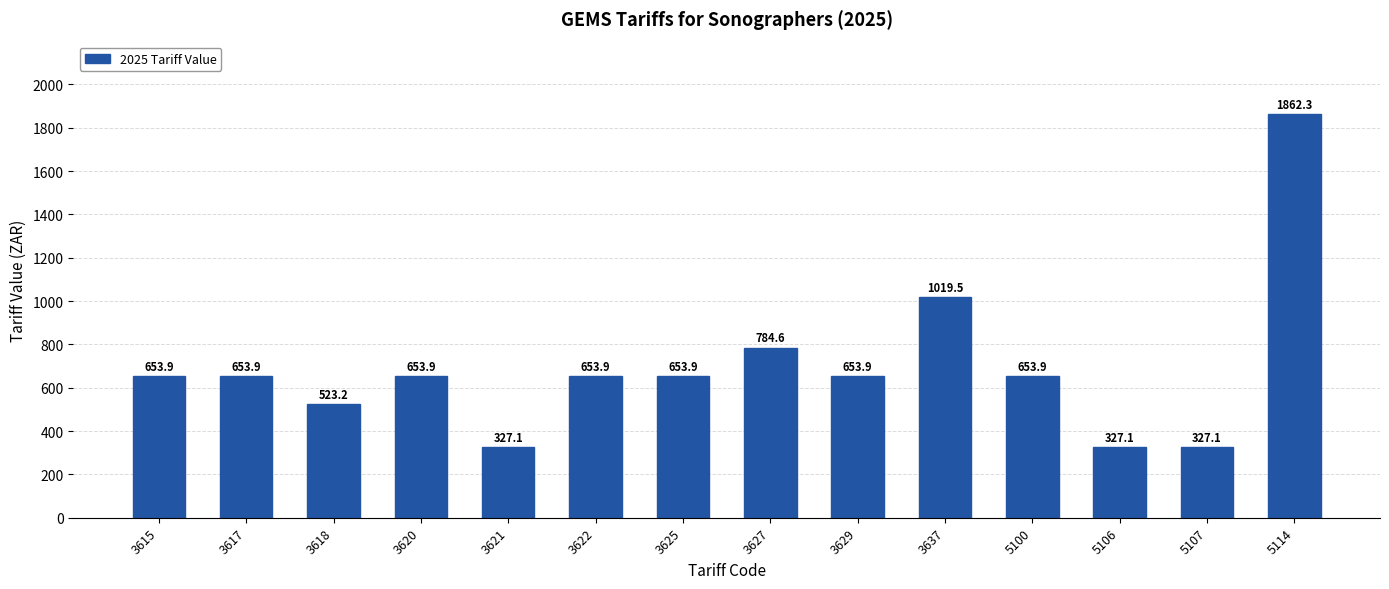

What is the ratio of the value at 3625 to the value at 3637?

0.6